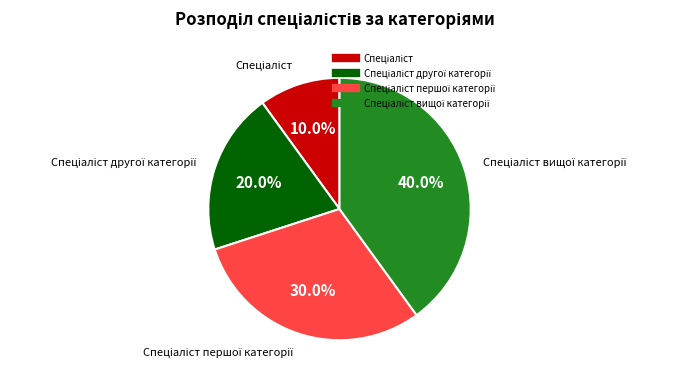

Does any single category account for the majority?

No